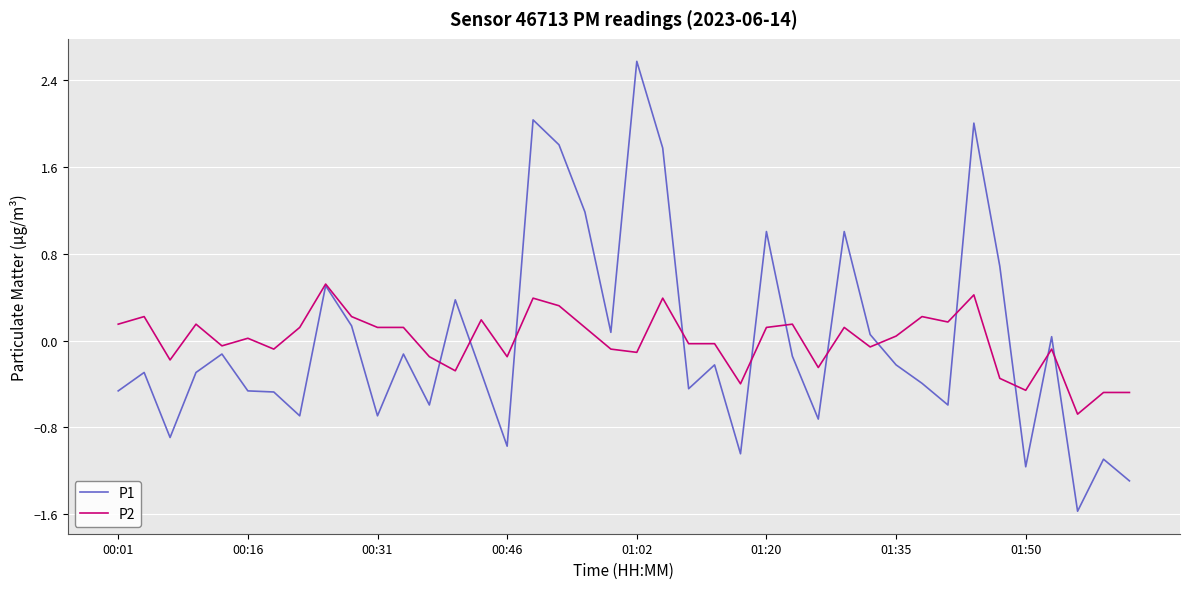

Rank the series by their maximum value, from lowest to highest.

P2, P1